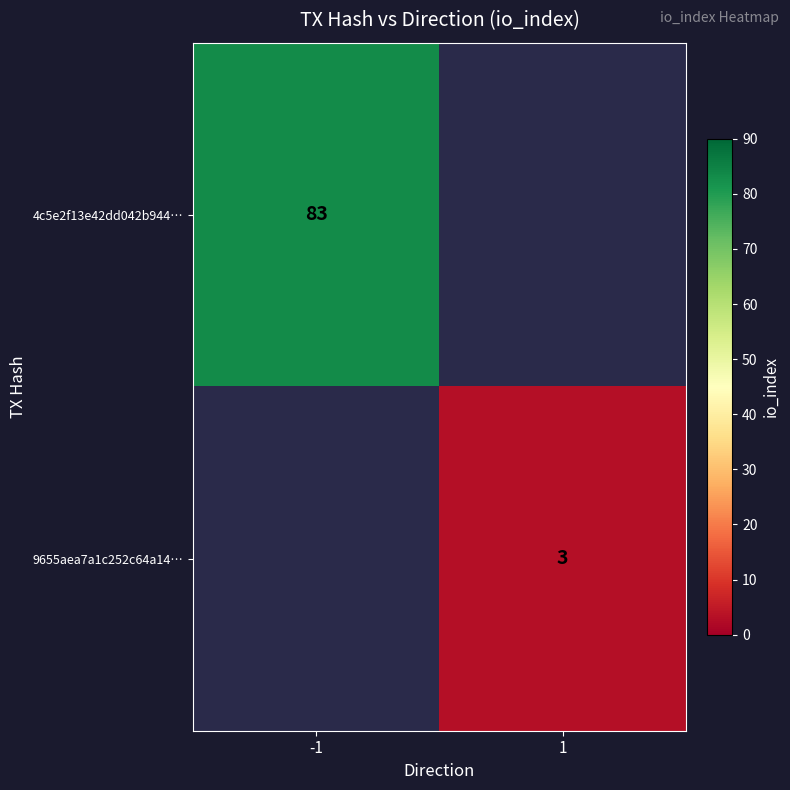

The 9655aea7a1c252c64a14… series shows 3 at 1. True or false?

True